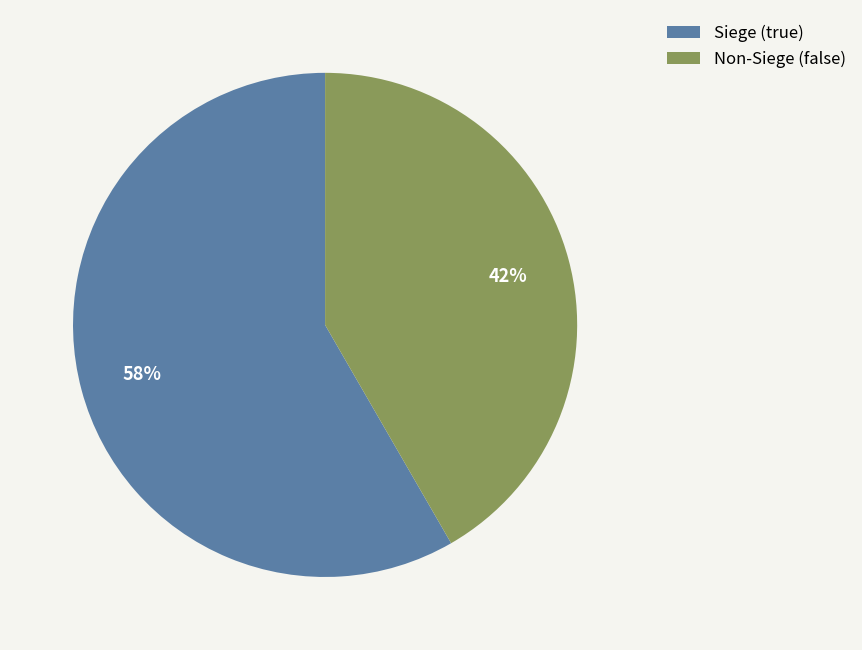

Rank the categories by value from lowest to highest.

Non-Siege (false), Siege (true)